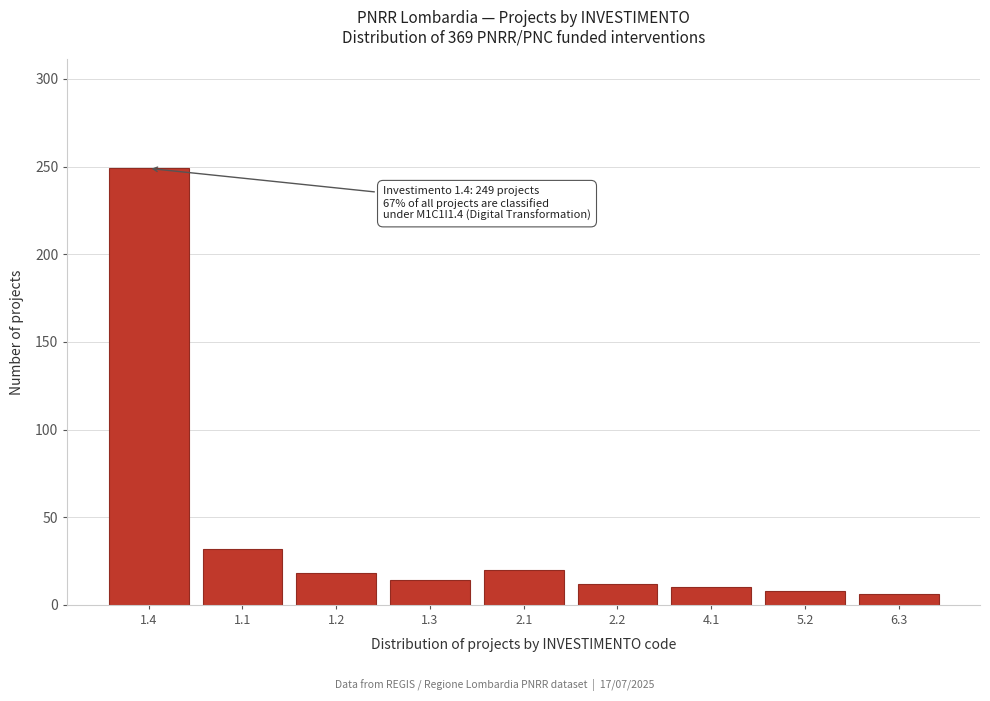

Reading left to right, extract all data points from this chart.

1.4=249	1.1=32	1.2=18	1.3=14	2.1=20	2.2=12	4.1=10	5.2=8	6.3=6